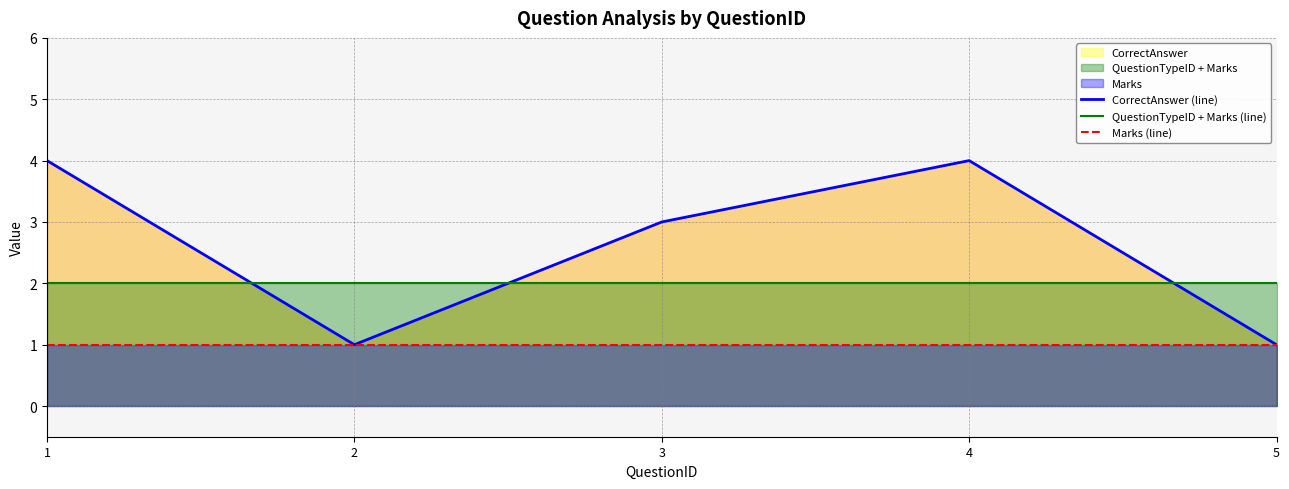

Which series has the largest range (max minus min)?

CorrectAnswer (line)